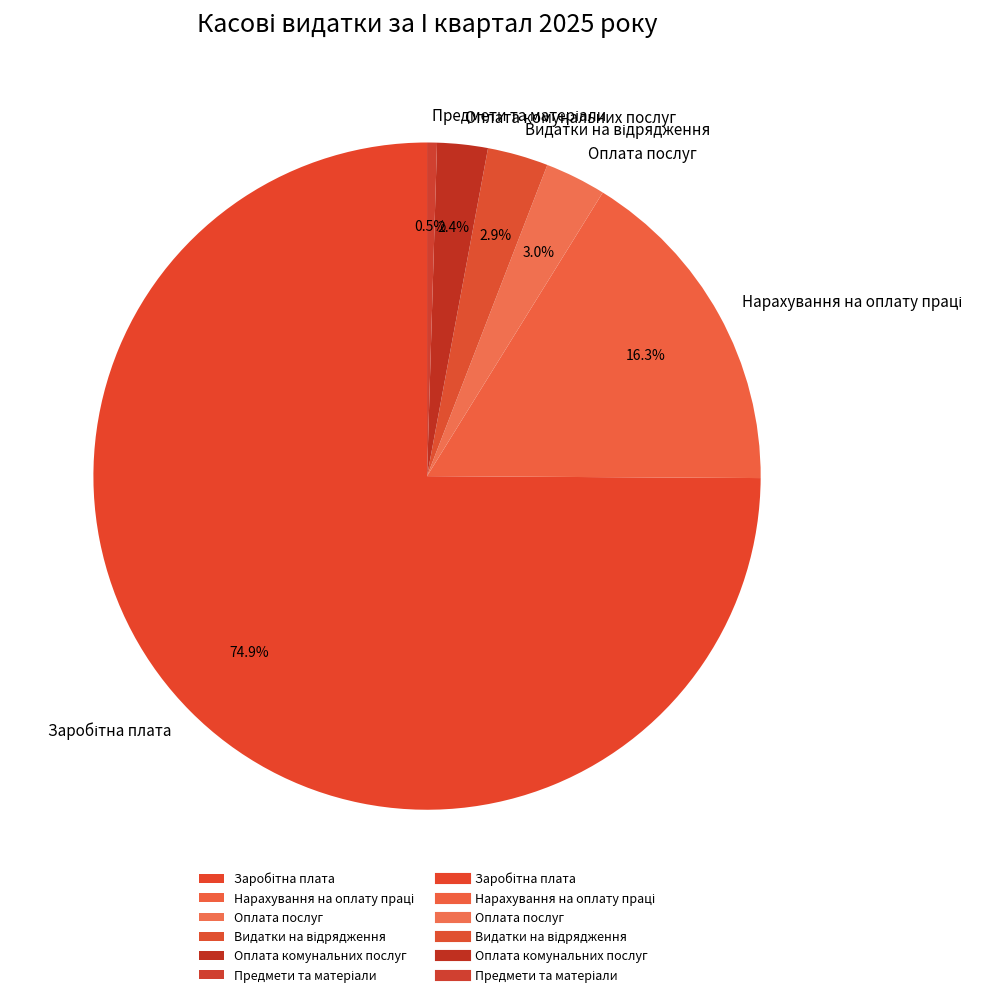

How many segments does this pie chart have?

6